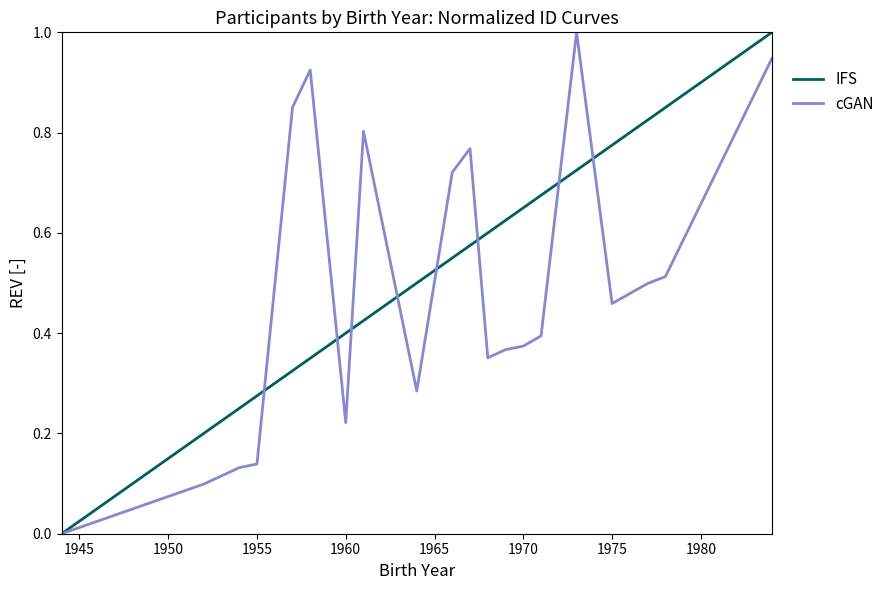

What is the highest value of the cGAN series?

1.0